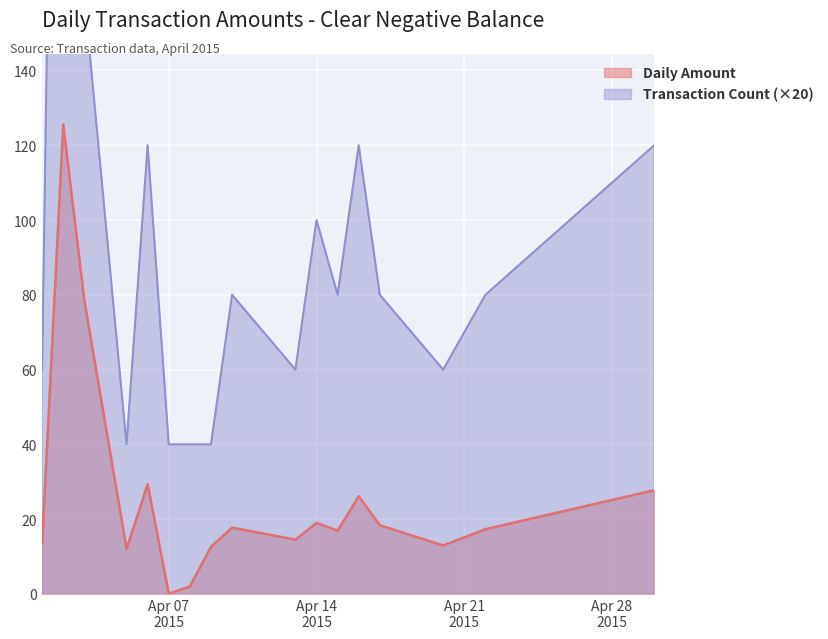

At Apr 14 2015, list the series in order from largest to smallest.

Transaction Count, Daily Amount